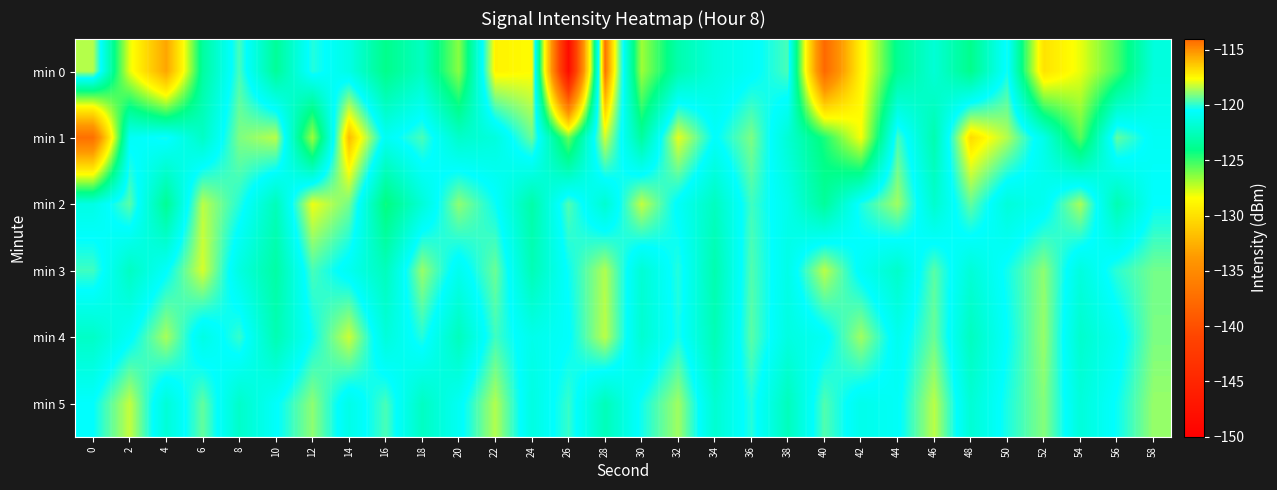

Reading left to right, transcribe all the data shown in this chart.

min 0: 0=-118.5	2=-128.0	4=-133.1	6=-123.4	8=-119.7	10=-123.6	12=-120.1	14=-121.3	16=-124.0	18=-122.4	20=-126.4	22=-117.4	24=-117.6	26=-148.6	28=-114.3	30=-126.7	32=-123.0	34=-121.5	36=-120.7	38=-119.7	40=-137.9	42=-129.0	44=-123.7	46=-121.7	48=-123.9	50=-120.3	52=-129.9	54=-128.0	56=-125.3	58=-121.5
min 1: 0=-137.3	2=-120.7	4=-120.3	6=-122.2	8=-119.1	10=-118.4	12=-126.8	14=-116.1	16=-120.8	18=-119.7	20=-122.1	22=-121.5	24=-119.3	26=-125.8	28=-118.2	30=-123.4	32=-117.9	34=-120.6	36=-119.1	38=-121.8	40=-124.5	42=-128.3	44=-119.7	46=-122.9	48=-116.8	50=-118.5	52=-121.2	54=-125.6	56=-119.4	58=-120.8
min 2: 0=-121.3	2=-119.5	4=-123.7	6=-118.4	8=-120.1	10=-122.6	12=-117.8	14=-119.2	16=-124.3	18=-121.7	20=-118.9	22=-120.4	24=-123.1	26=-119.6	28=-121.9	30=-118.3	32=-120.7	34=-122.4	36=-119.8	38=-121.1	40=-123.5	42=-120.2	44=-118.7	46=-122.0	48=-119.4	50=-121.6	52=-120.9	54=-118.6	56=-122.8	58=-120.5
min 3: 0=-119.8	2=-122.3	4=-120.6	6=-118.1	8=-121.4	10=-123.2	12=-119.7	14=-120.9	16=-122.5	18=-118.8	20=-121.0	22=-119.3	24=-122.7	26=-120.4	28=-118.5	30=-121.8	32=-120.1	34=-122.9	36=-119.6	38=-121.2	40=-118.4	42=-120.8	44=-122.1	46=-119.5	48=-121.7	50=-120.3	52=-118.9	54=-121.5	56=-120.0	58=-119.2
min 4: 0=-122.2	2=-120.7	4=-118.6	6=-121.3	8=-119.9	10=-122.8	12=-120.4	14=-118.2	16=-121.6	18=-120.1	20=-122.5	22=-119.8	24=-121.1	26=-120.6	28=-118.4	30=-121.9	32=-120.2	34=-122.7	36=-119.5	38=-121.4	40=-120.8	42=-118.7	44=-121.0	46=-119.3	48=-122.4	50=-120.5	52=-118.8	54=-122.0	56=-120.9	58=-119.1
min 5: 0=-120.5	2=-118.3	4=-121.7	6=-119.4	8=-122.1	10=-120.6	12=-118.9	14=-121.2	16=-119.7	18=-122.3	20=-120.8	22=-118.5	24=-121.4	26=-119.9	28=-122.6	30=-120.3	32=-118.7	34=-121.9	36=-120.1	38=-122.5	40=-119.6	42=-121.1	44=-120.7	46=-118.4	48=-121.8	50=-120.2	52=-119.0	54=-121.6	56=-120.4	58=-118.8